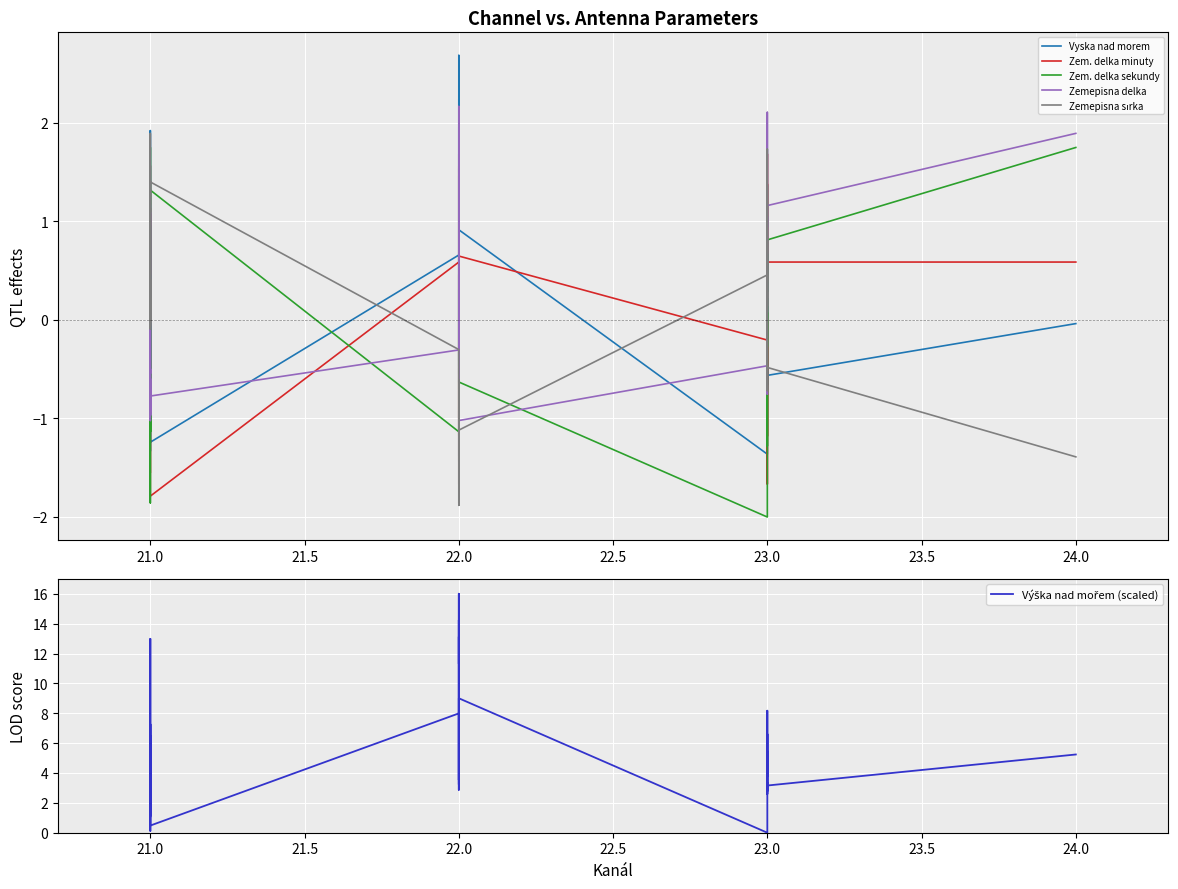

Where do Zemepisna sırka and Zem. delka minuty first cross each other?

21.0 and 21.0